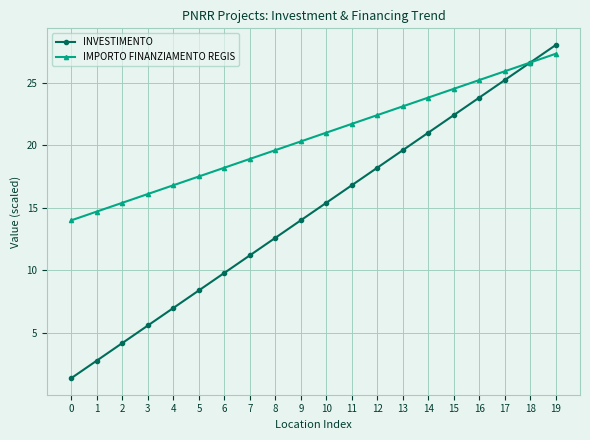

Is the value of IMPORTO FINANZIAMENTO REGIS at 1 greater than the value of INVESTIMENTO at 19?

No